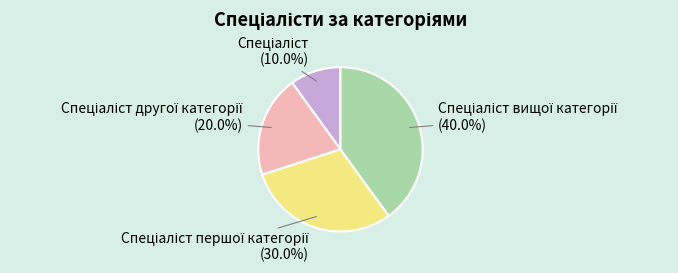

Does any single category account for the majority?

No